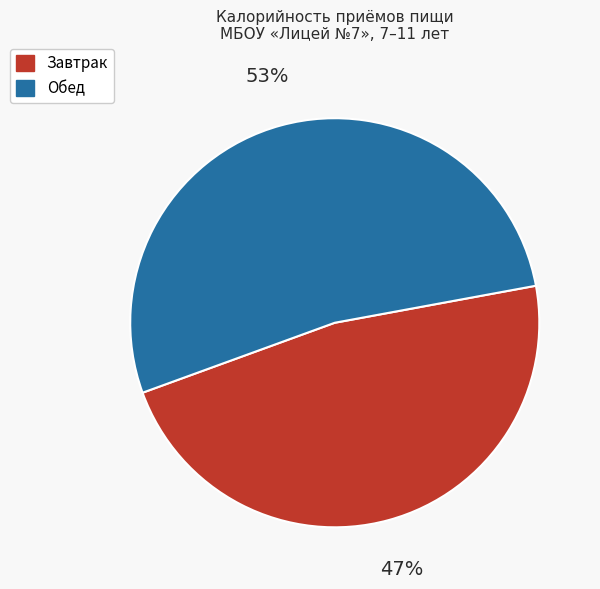

What percentage is the Обед slice, to the nearest percent?

53%